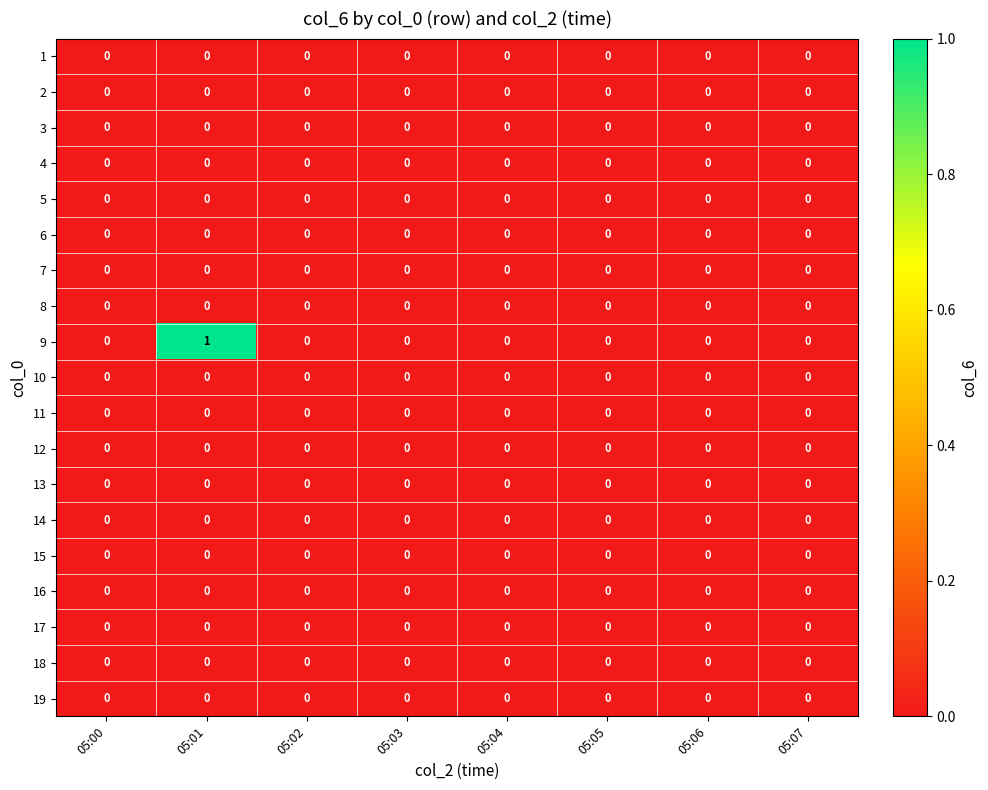

Which series has the largest range (max minus min)?

9